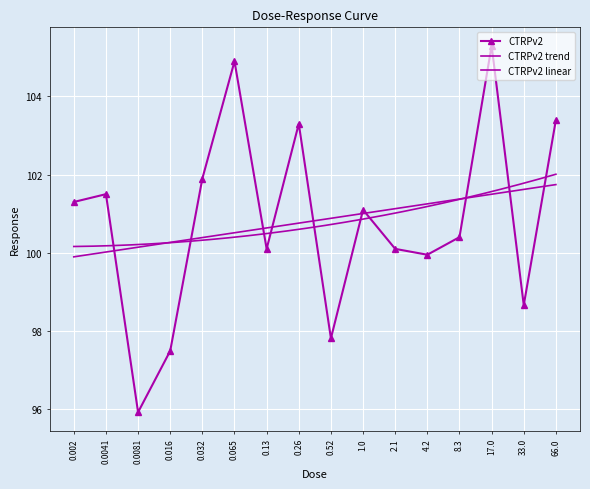

At which category does the chart reach its peak across all series?

17.0